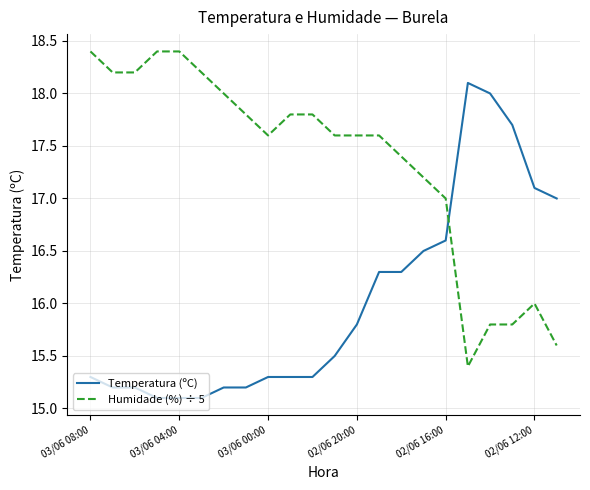

How many distinct data groups are displayed?

2